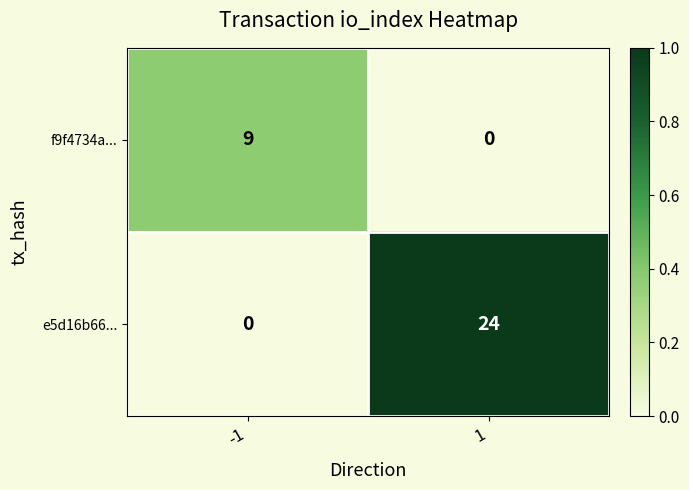

Reading right to left, what are all the values shown in this chart?

f9f4734a...: 1=0	-1=9
e5d16b66...: 1=24	-1=0